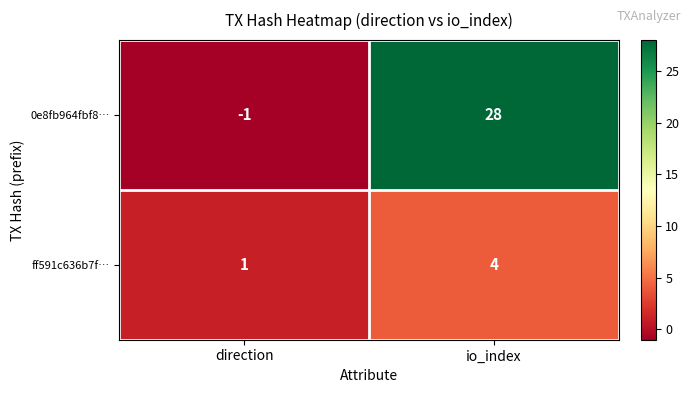

Reading left to right, extract all data points from this chart.

0e8fb964fbf8…: direction=-1	io_index=28
ff591c636b7f…: direction=1	io_index=4